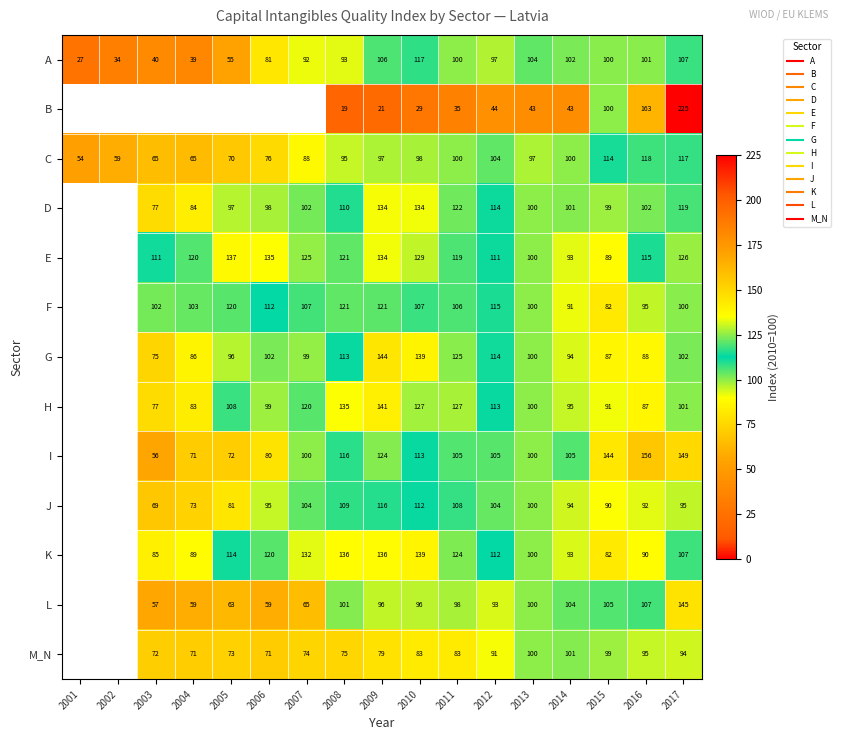

The C series shows 40.2 at 2010. True or false?

False